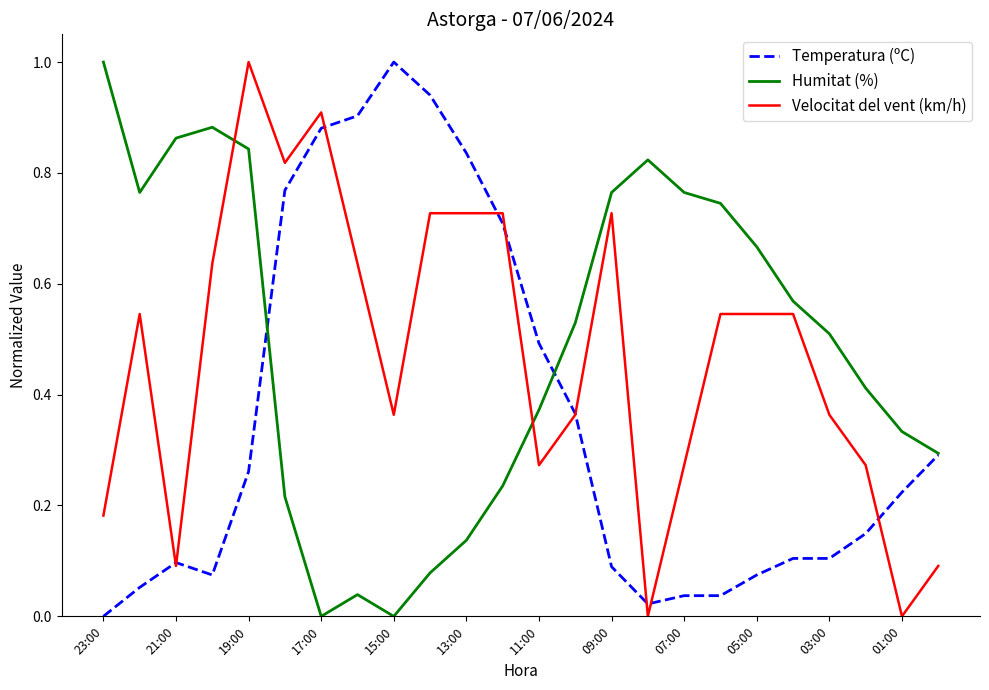

What is the maximum value shown in the chart?

1.0